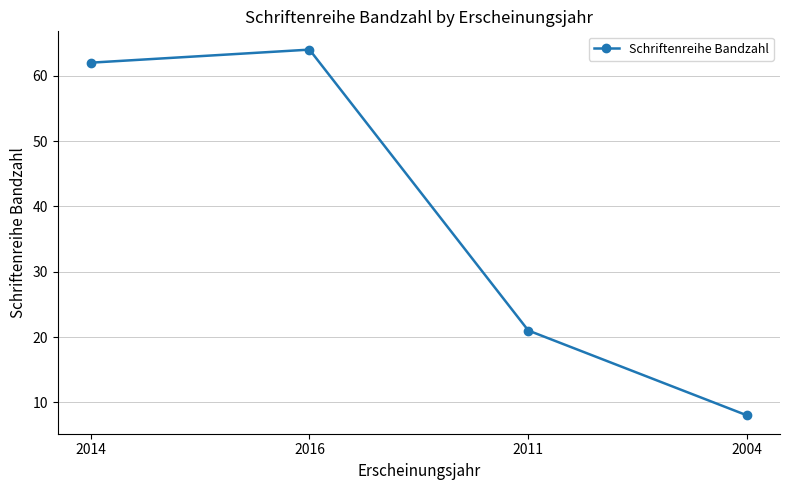

What position from the left is 2014?

1